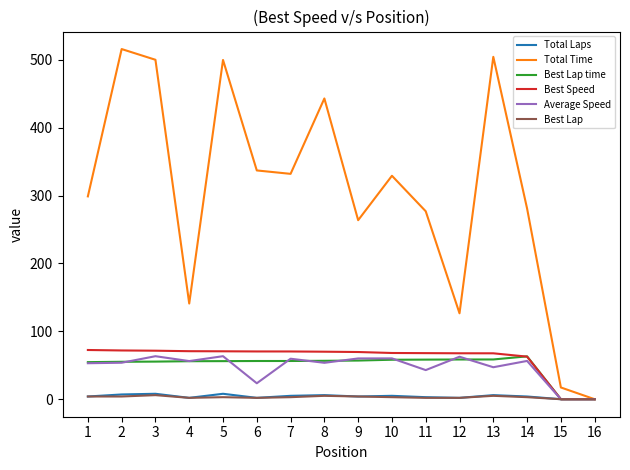

Which series has the largest total across all categories?

Total Time